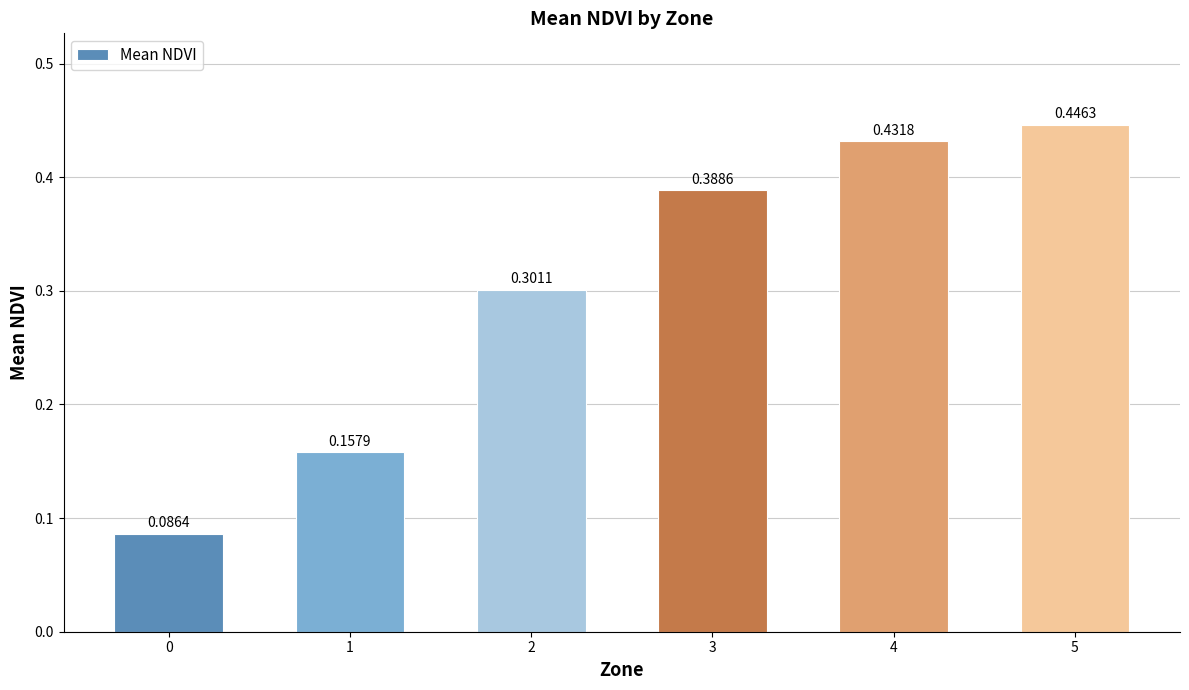

What is the change in value from 0 to 4?

+0.3